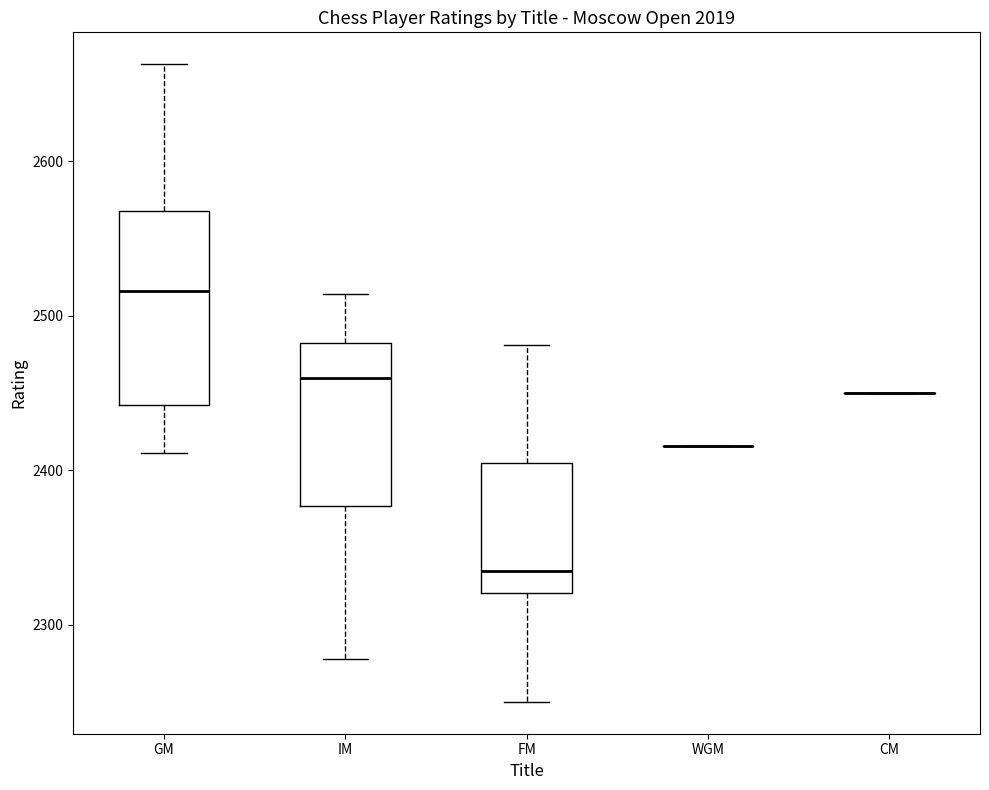

Reading left to right, transcribe this box plot: for each box, give where its median line is, the range the box spans, and where its two whiskers end, as read against the y-axis. The values are not printed on the chart, so give them approximately, as read against the axis.

GM: median 2520, box 2440 to 2570, whiskers 2410 to 2660
IM: median 2460, box 2380 to 2480, whiskers 2280 to 2510
FM: median 2340, box 2320 to 2400, whiskers 2250 to 2480
WGM: box collapsed to a line at 2420, whiskers 2420 to 2420
CM: box collapsed to a line at 2450, whiskers 2450 to 2450